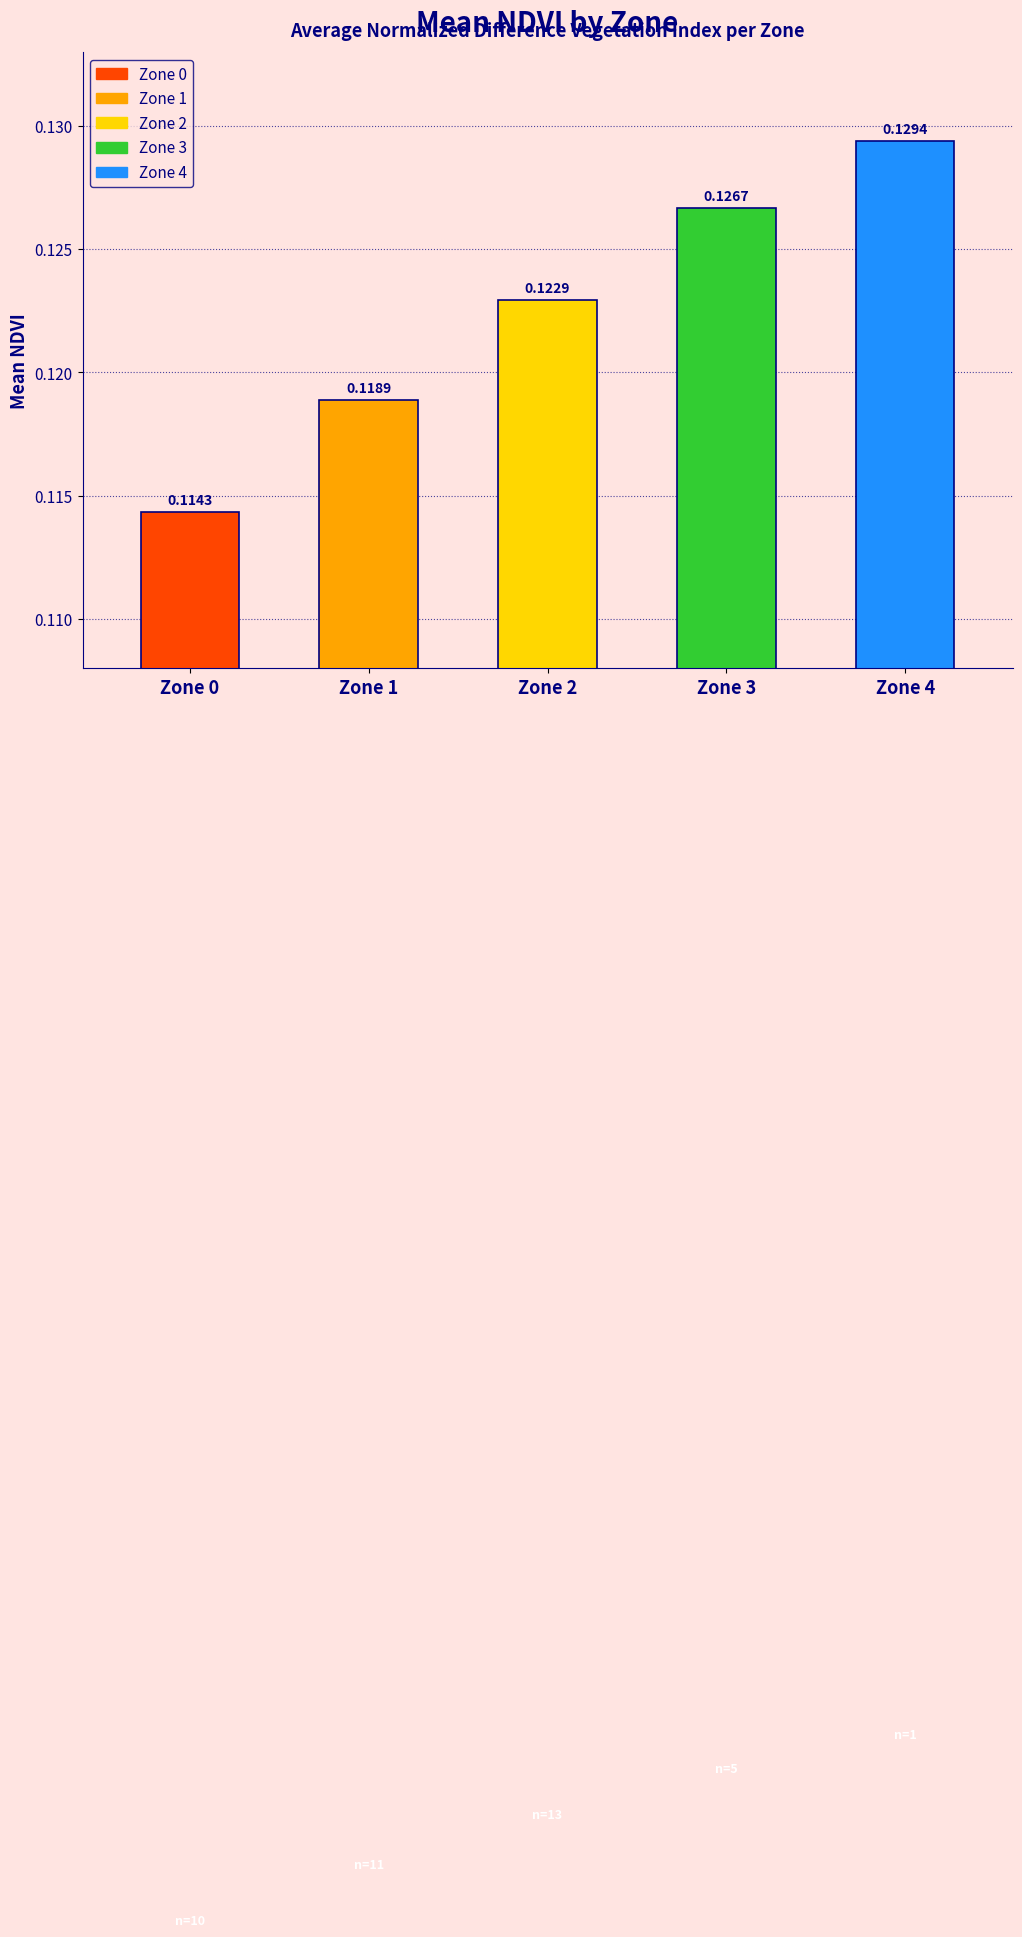

How many categories are shown in the chart?

5